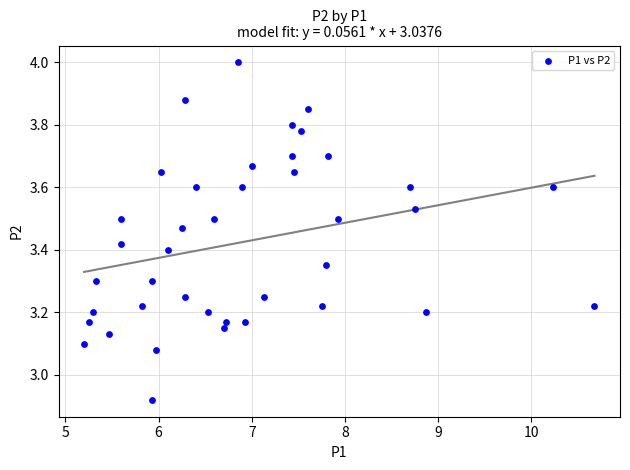

What is the range of X values (max minus min)?

5.5